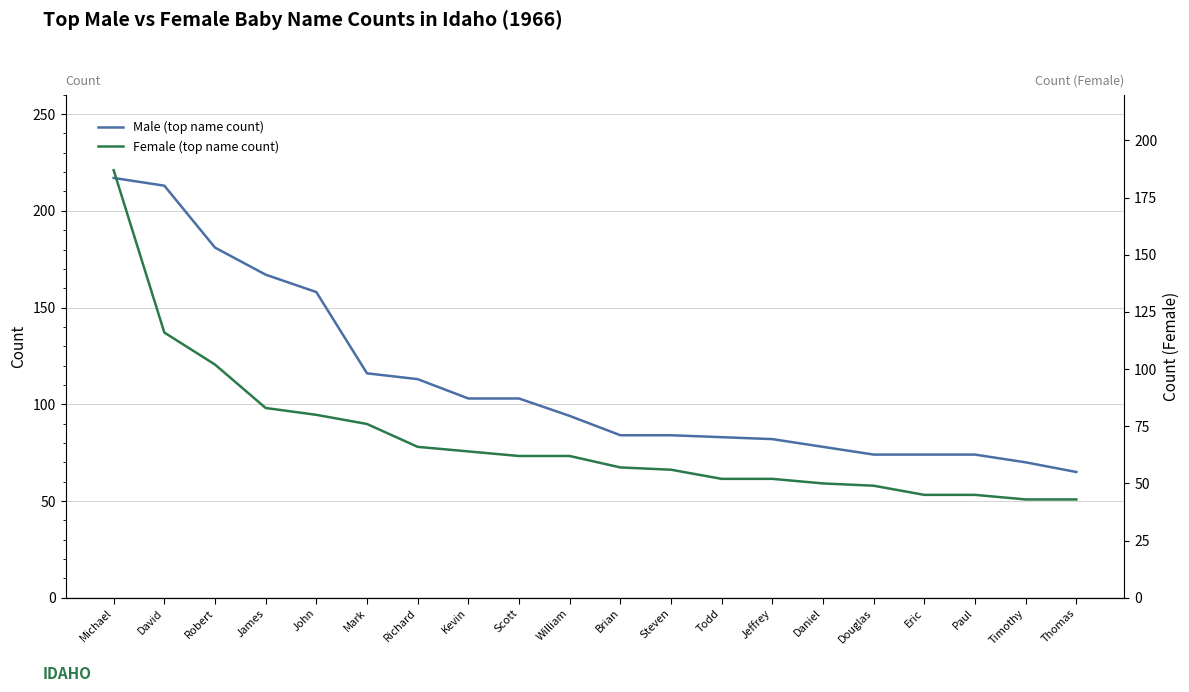

What position from the left is Michael?

1